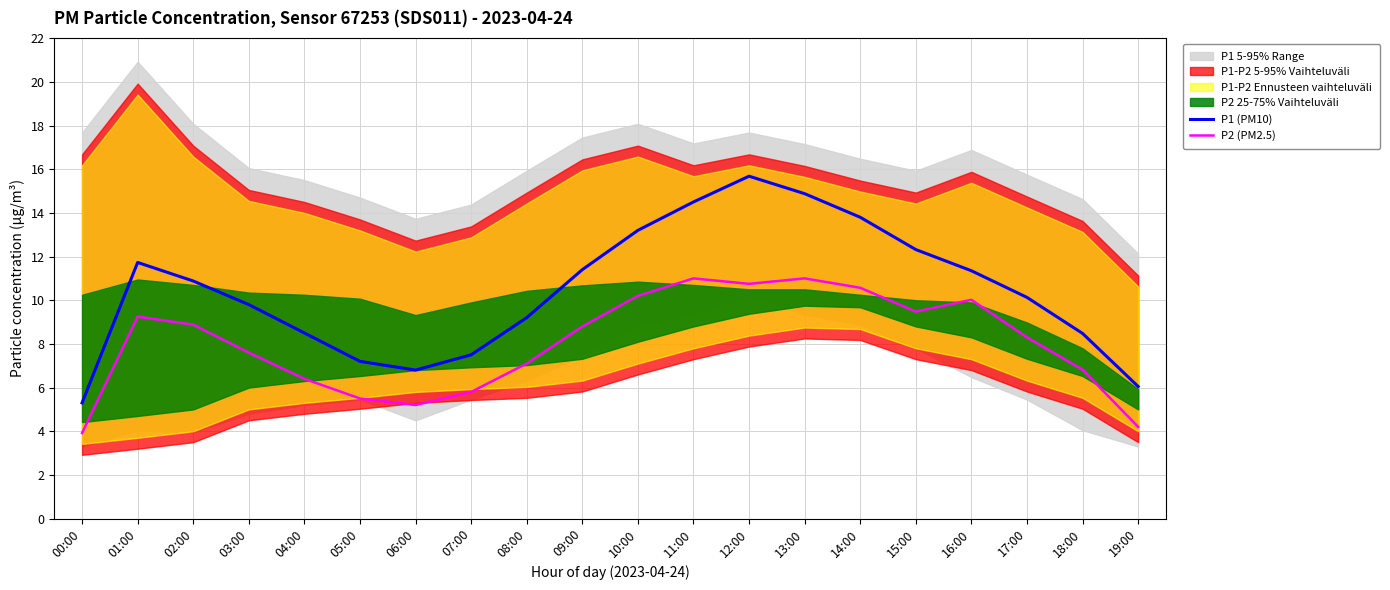

Reading left to right, what are all the values shown in this chart?

P1 (PM10): 00:00=5.3	01:00=11.7	02:00=10.9	03:00=9.8	04:00=8.5	05:00=7.2	06:00=6.8	07:00=7.5	08:00=9.2	09:00=11.4	10:00=13.2	11:00=14.5	12:00=15.7	13:00=14.9	14:00=13.8	15:00=12.3	16:00=11.3	17:00=10.1	18:00=8.5	19:00=6.0
P2 (PM2.5): 00:00=3.9	01:00=9.2	02:00=8.9	03:00=7.6	04:00=6.4	05:00=5.5	06:00=5.2	07:00=5.8	08:00=7.1	09:00=8.8	10:00=10.2	11:00=11.0	12:00=10.8	13:00=11.0	14:00=10.6	15:00=9.5	16:00=10.0	17:00=8.3	18:00=6.8	19:00=4.2